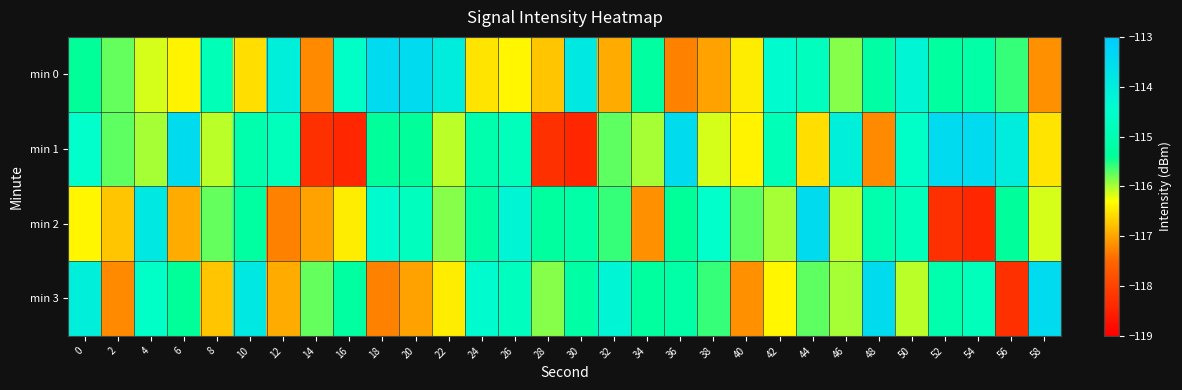

Reading left to right, list all the values displayed in this chart.

min 0: 0=-115.4	2=-115.7	4=-116.1	6=-116.4	8=-114.9	10=-116.6	12=-114.0	14=-117.2	16=-114.6	18=-113.5	20=-113.5	22=-114.0	24=-116.5	26=-116.4	28=-116.7	30=-113.9	32=-116.9	34=-115.3	36=-117.3	38=-117.0	40=-116.4	42=-114.4	44=-114.8	46=-115.9	48=-115.2	50=-114.2	52=-115.3	54=-115.2	56=-115.6	58=-117.2
min 1: 0=-114.5	2=-115.7	4=-116.0	6=-113.5	8=-116.1	10=-115.1	12=-114.8	14=-118.3	16=-118.4	18=-115.4	20=-115.4	22=-116.1	24=-115.1	26=-114.8	28=-118.3	30=-118.4	32=-115.7	34=-116.0	36=-113.5	38=-116.1	40=-116.4	42=-114.9	44=-116.6	46=-114.0	48=-117.2	50=-114.6	52=-113.5	54=-113.5	56=-114.0	58=-116.5
min 2: 0=-116.4	2=-116.7	4=-113.9	6=-116.9	8=-115.7	10=-115.3	12=-117.3	14=-117.0	16=-116.4	18=-114.4	20=-114.8	22=-115.9	24=-115.2	26=-114.2	28=-115.3	30=-115.2	32=-115.6	34=-117.2	36=-115.4	38=-114.5	40=-115.7	42=-116.0	44=-113.5	46=-116.1	48=-115.1	50=-114.8	52=-118.3	54=-118.4	56=-115.4	58=-116.1
min 3: 0=-114.0	2=-117.2	4=-114.6	6=-115.4	8=-116.7	10=-113.9	12=-116.9	14=-115.7	16=-115.3	18=-117.3	20=-117.0	22=-116.4	24=-114.4	26=-114.8	28=-115.9	30=-115.2	32=-114.2	34=-115.3	36=-115.2	38=-115.6	40=-117.2	42=-116.4	44=-115.7	46=-116.0	48=-113.5	50=-116.1	52=-115.1	54=-114.8	56=-118.3	58=-113.5